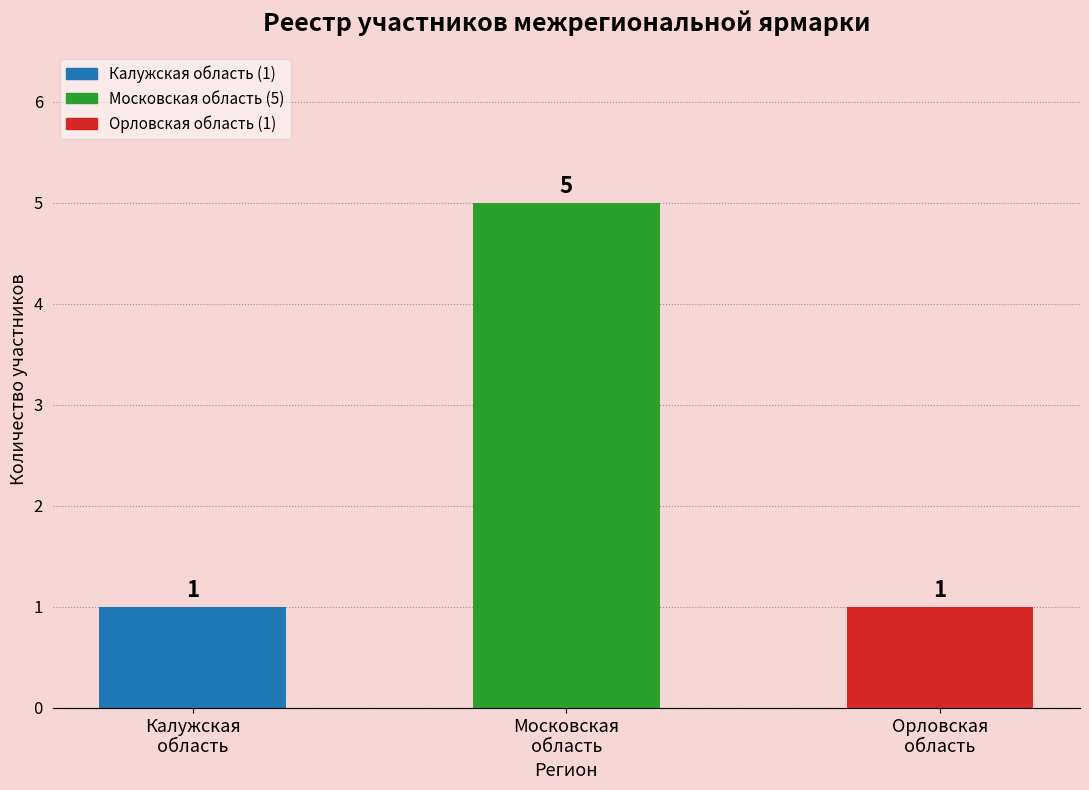

Between Орловская
область and Московская
область, which is larger?

Московская
область